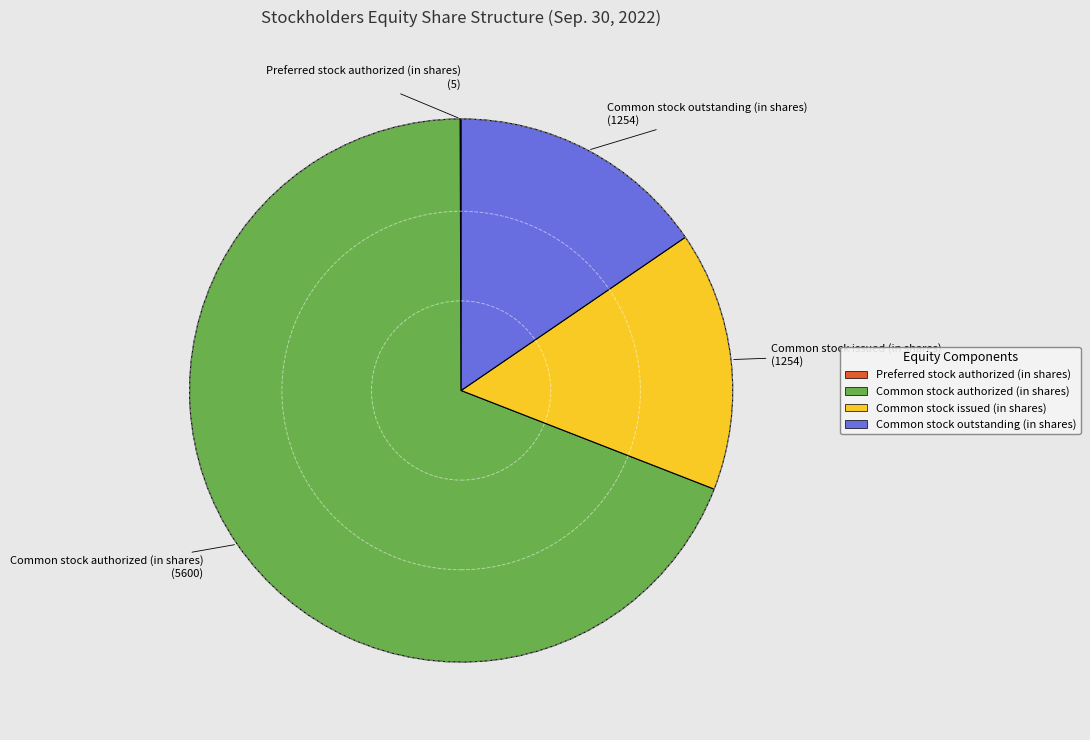

Is the sum of Common stock authorized (in shares) and Common stock outstanding (in shares) greater than half?

Yes